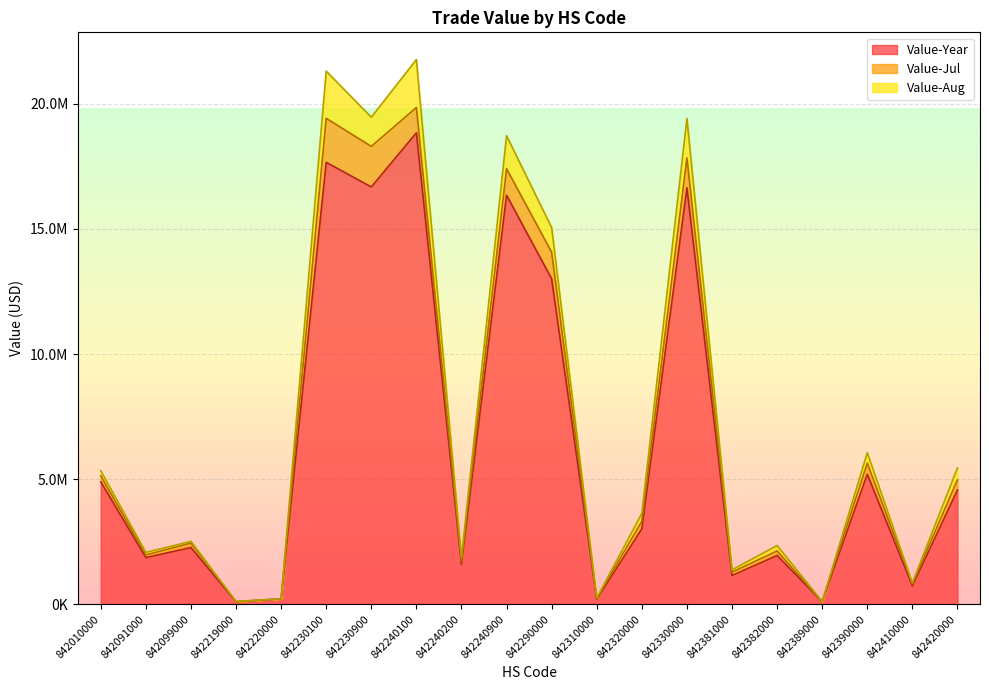

True or false: Value-Aug and Value-Year intersect in this chart.

False